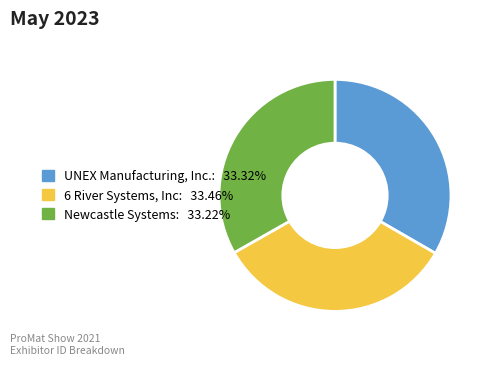

Approximately how many times larger is the value at Newcastle Systems compared to UNEX Manufacturing, Inc.?

1.0